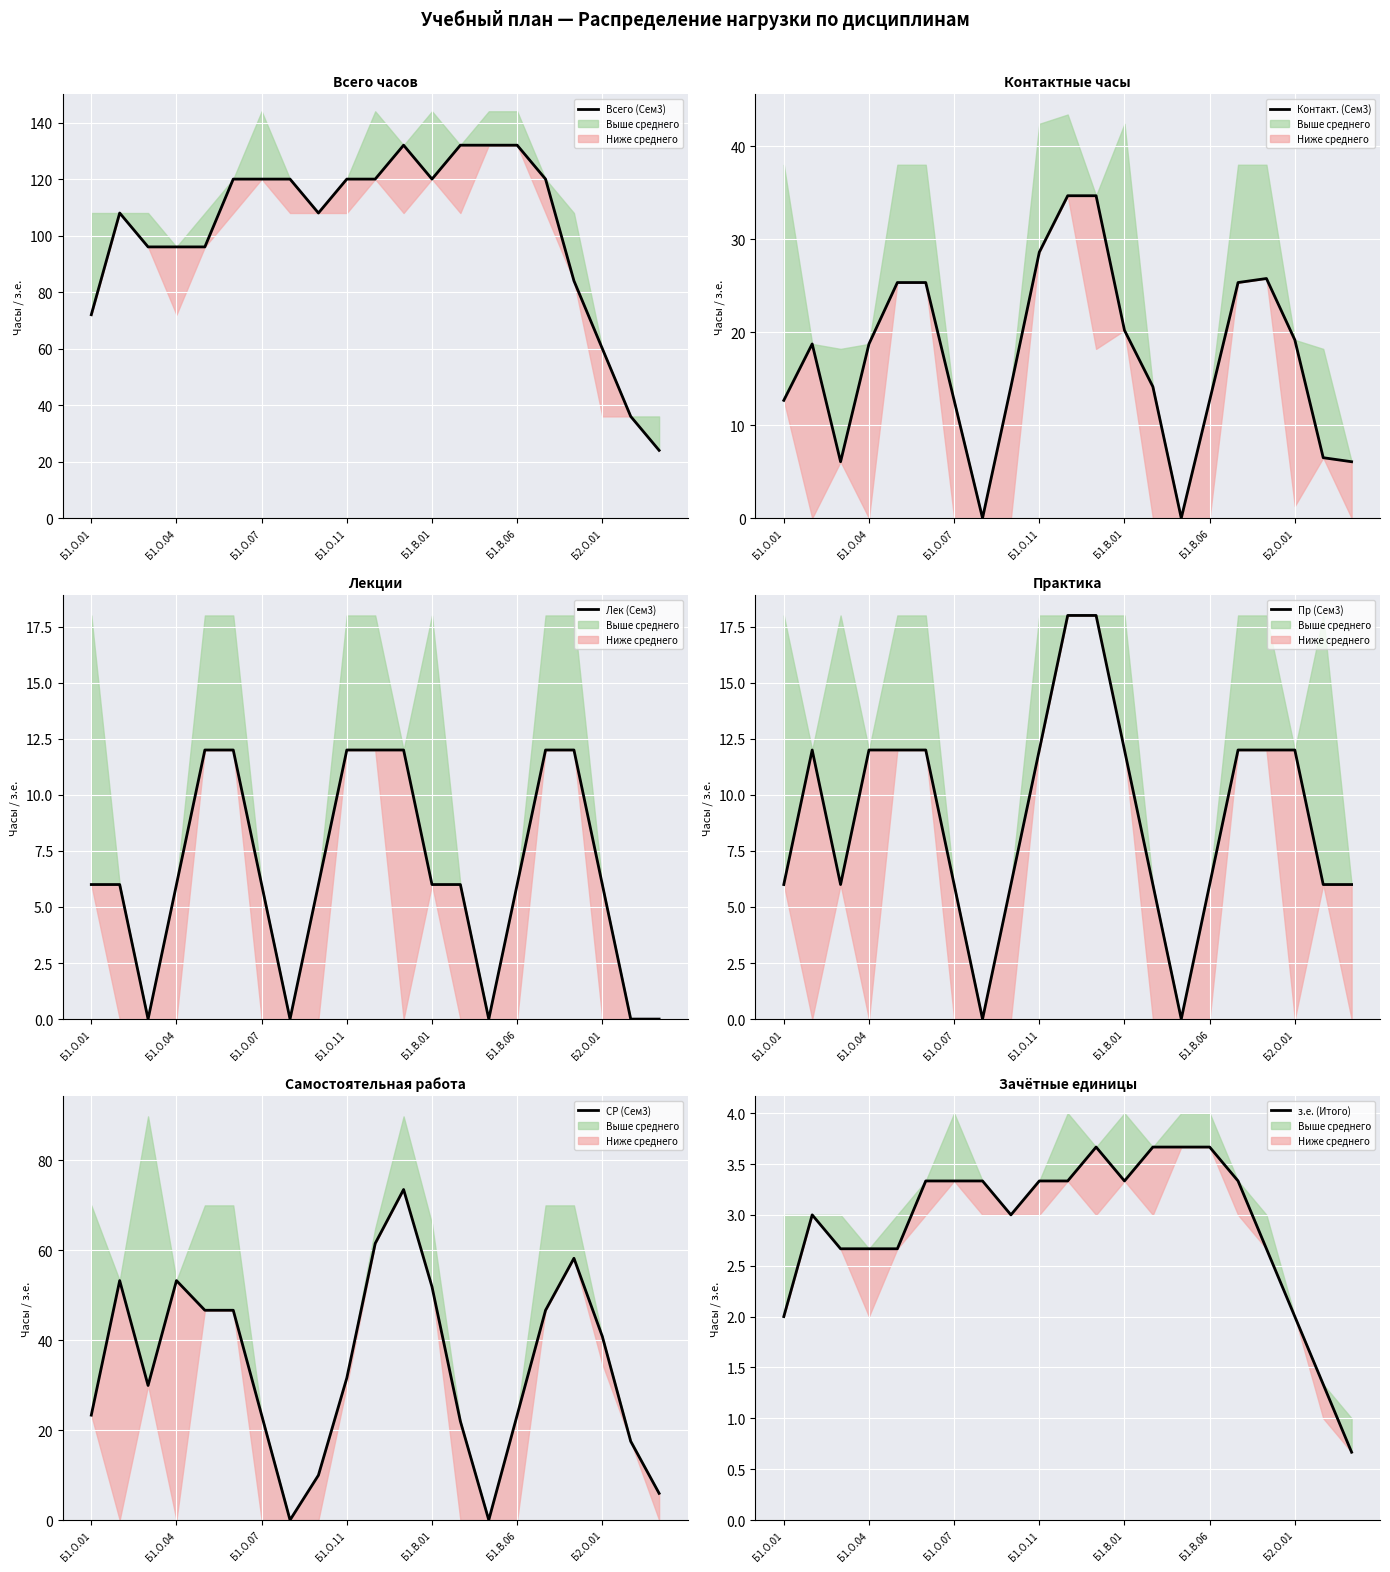

Is the value of Лек (Сем3) at 15 greater than the value of з.е. (Итого) at Б1.В.06?

Yes